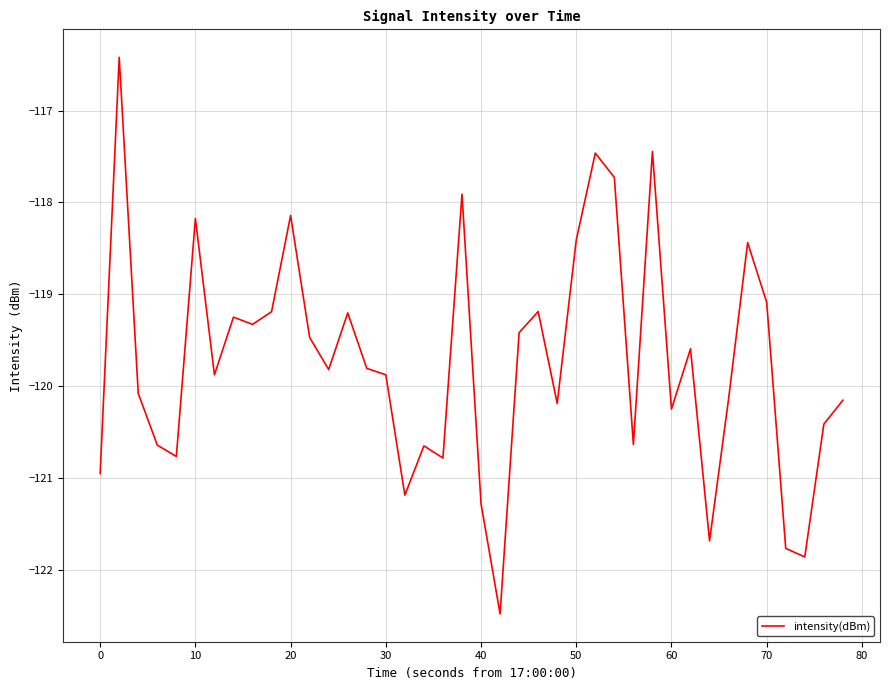

What is the smallest value displayed?

-122.5